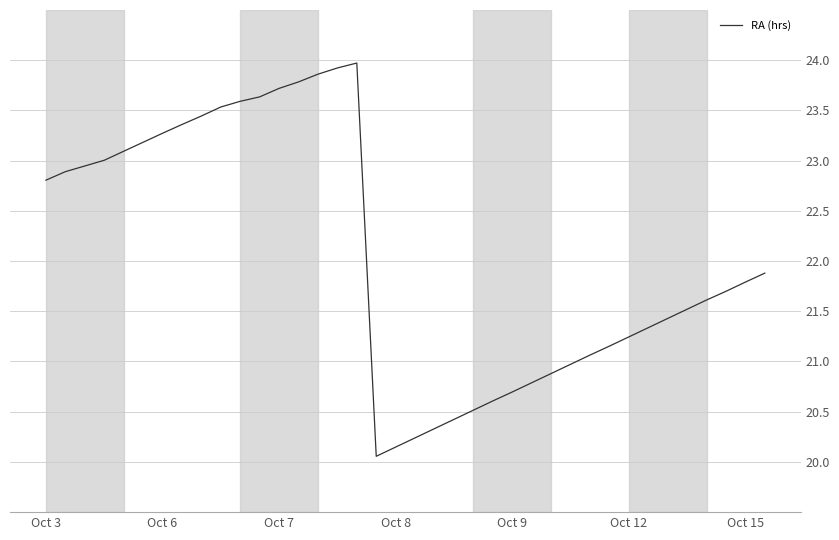

What is the difference between the maximum and minimum values?

3.9